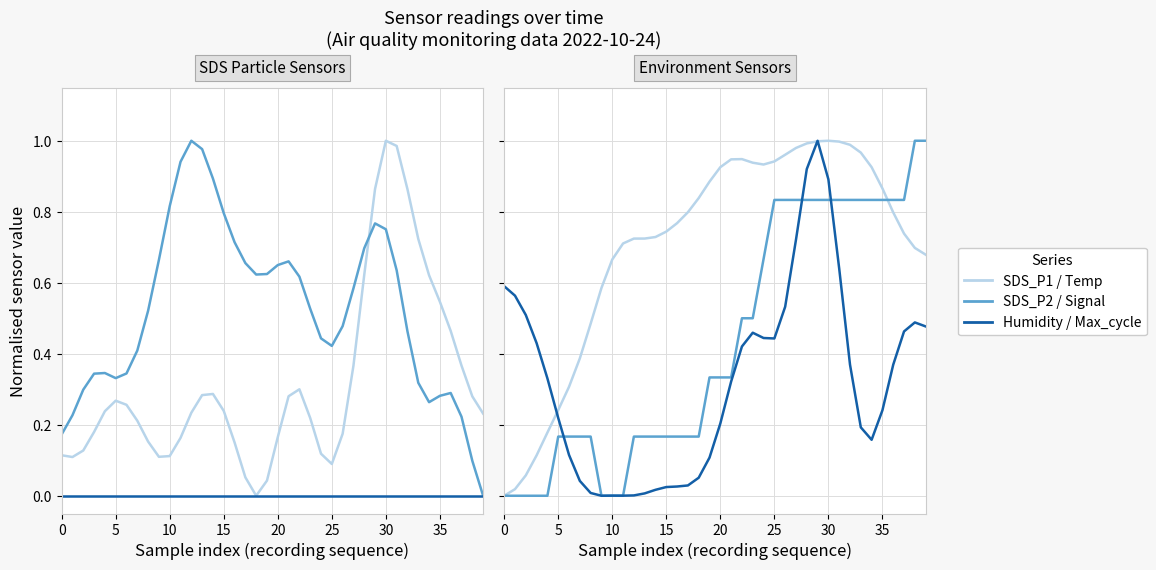

How many positive values does the Max_cycle series have?

39